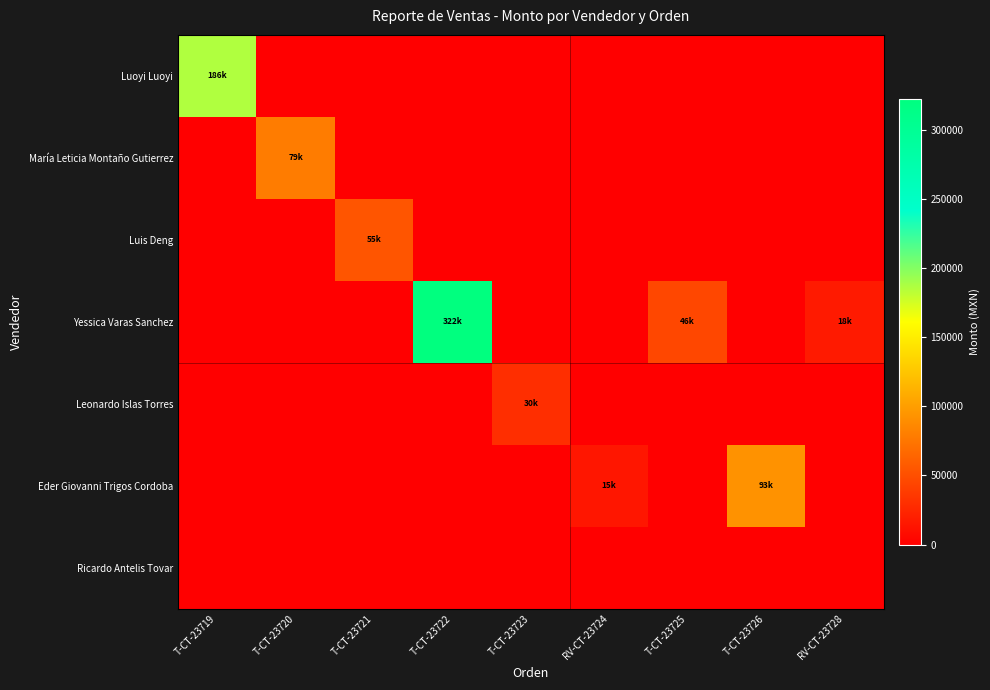

At how many categories does at least one series exceed 193733?

1